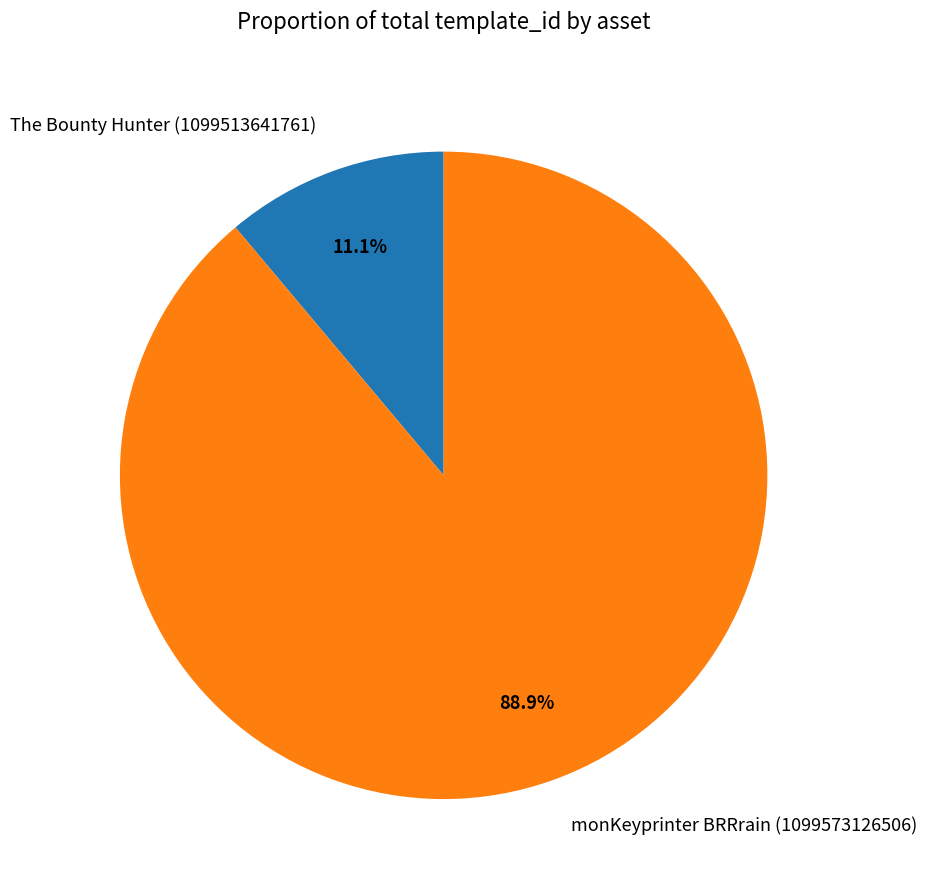

How many slices are in this pie chart?

2